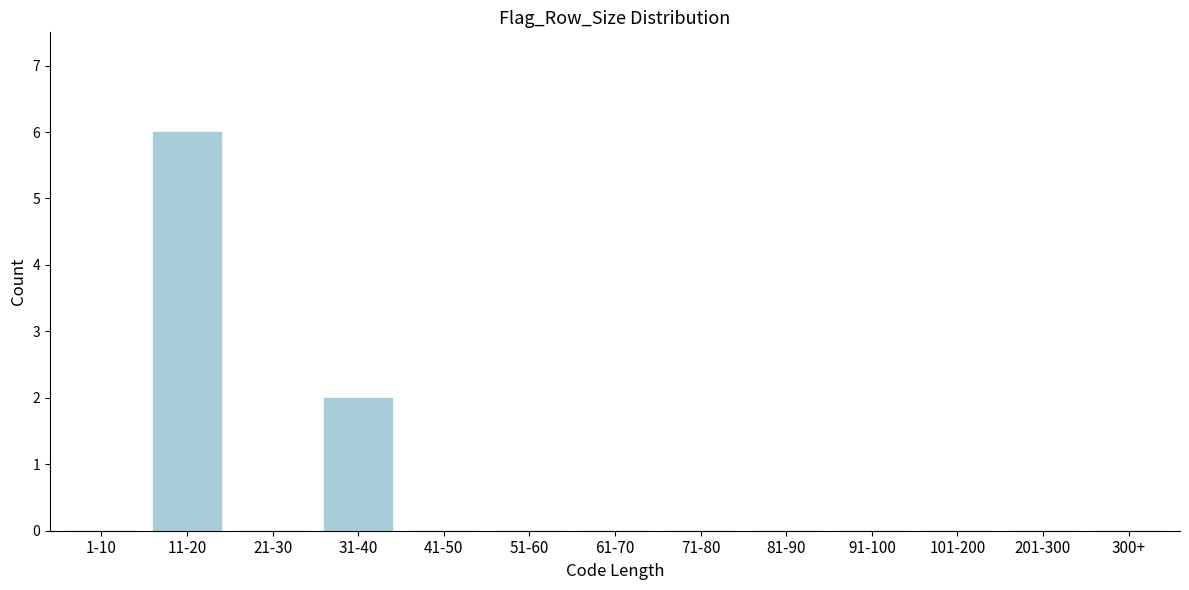

Reading left to right, list all the values displayed in this chart.

1-10=0	11-20=6	21-30=0	31-40=2	41-50=0	51-60=0	61-70=0	71-80=0	81-90=0	91-100=0	101-200=0	201-300=0	300+=0